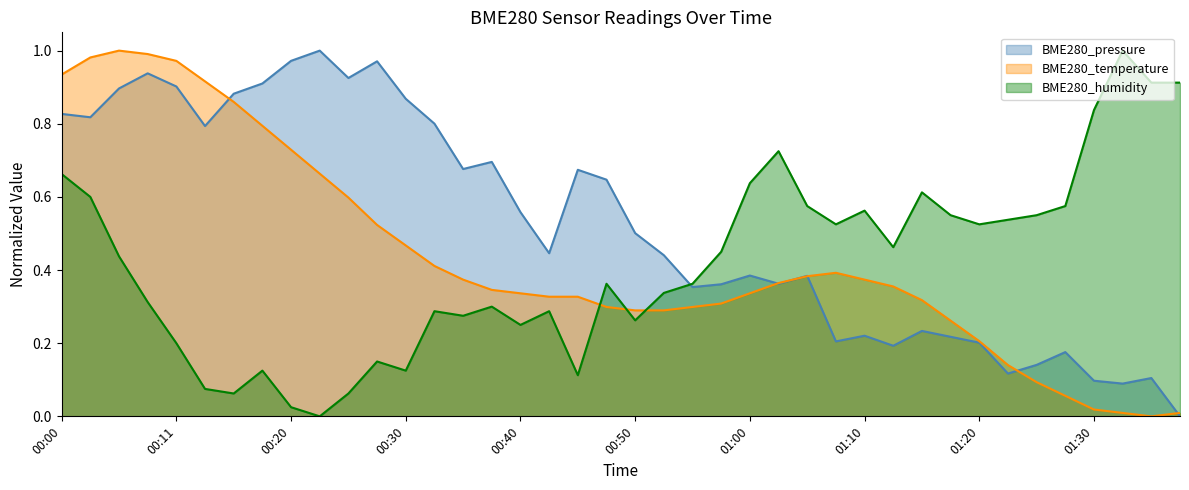

What is the label of the 7th point from the right?

01:23